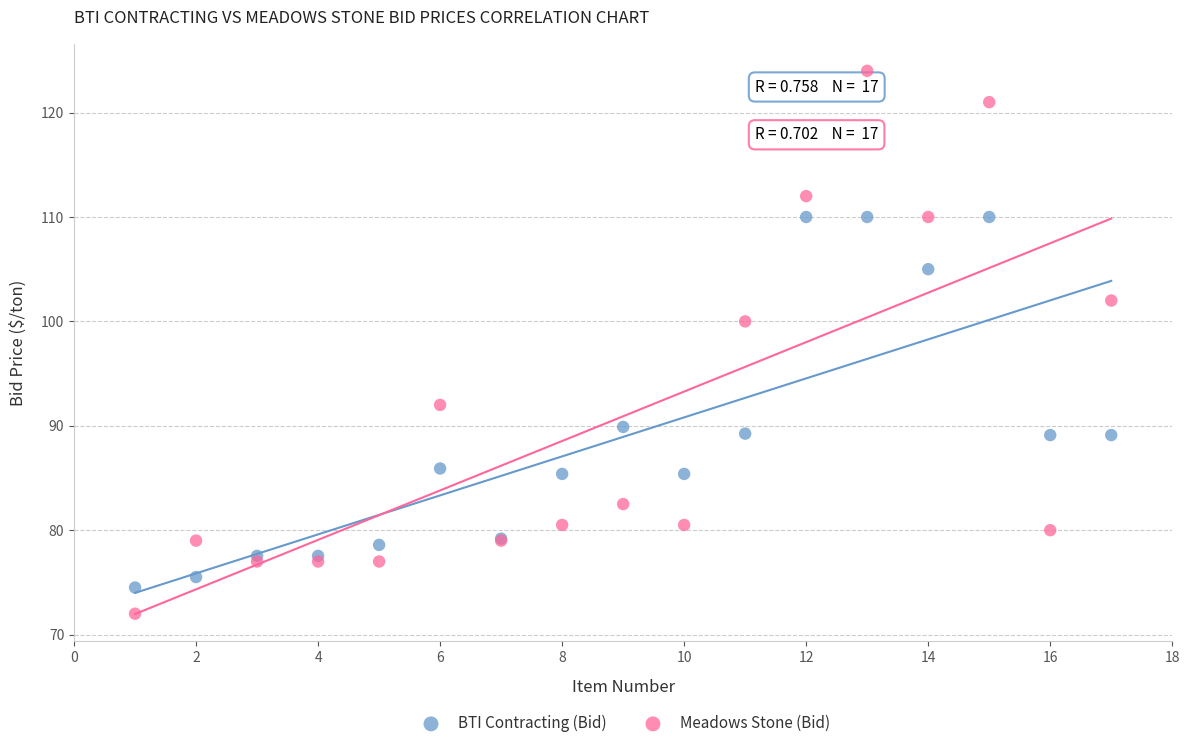

Which series reaches the minimum Y coordinate?

Meadows Stone (Bid)